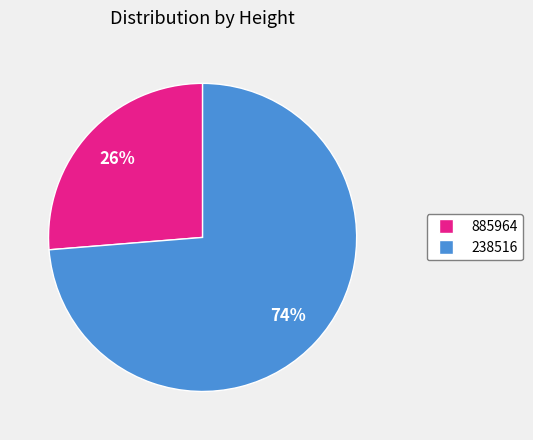

Which slice is the largest?

238516